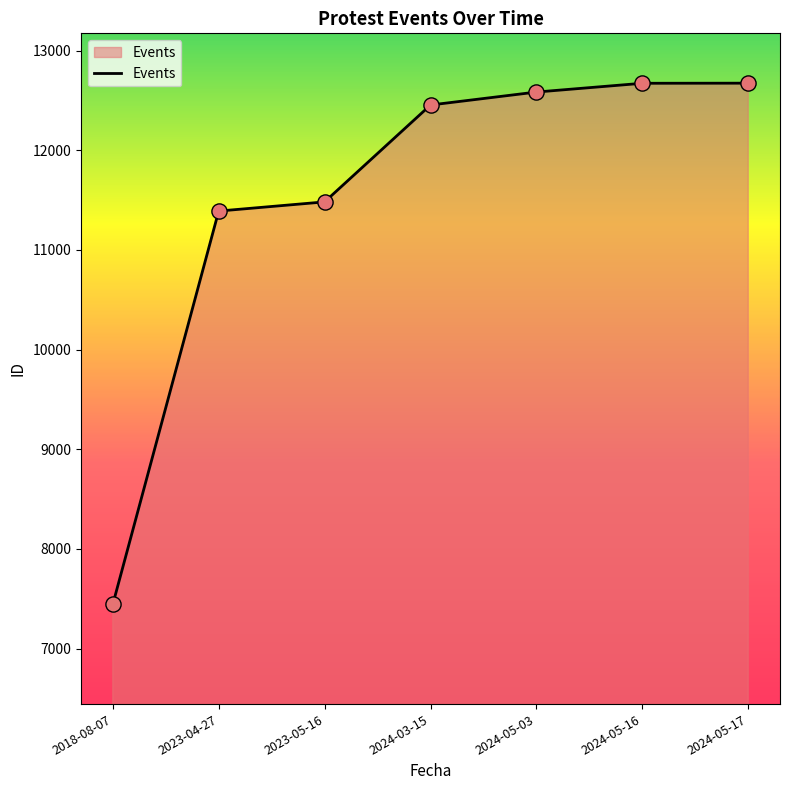

Approximately how many times larger is the value at 2023-05-16 compared to 2023-04-27?

1.0